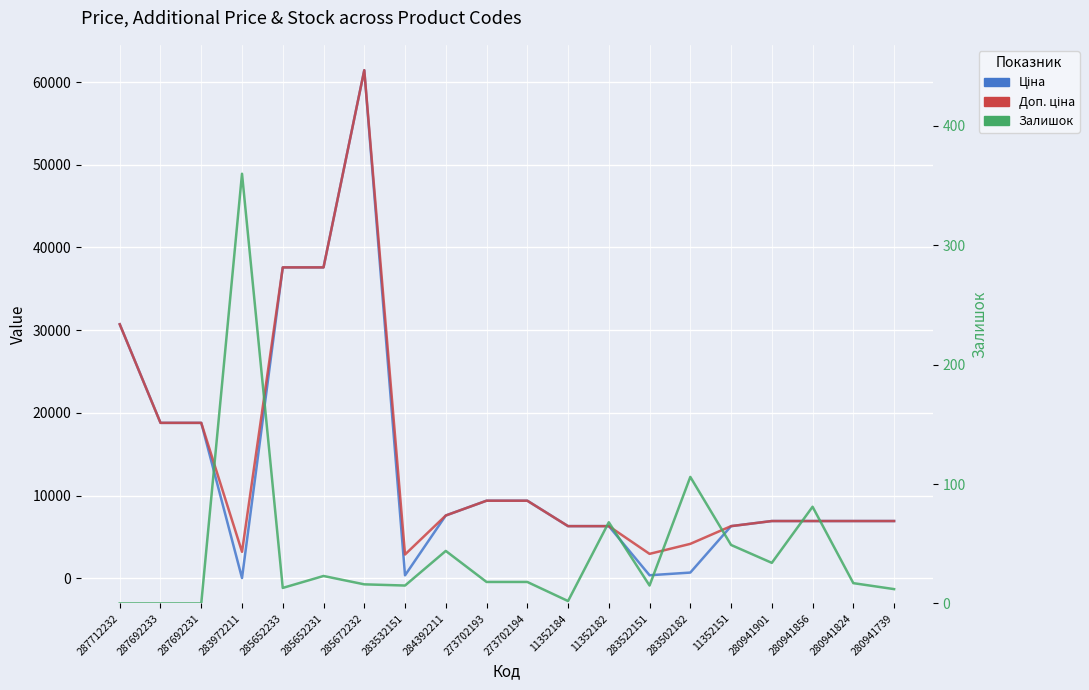

How many lines are shown in the chart?

3